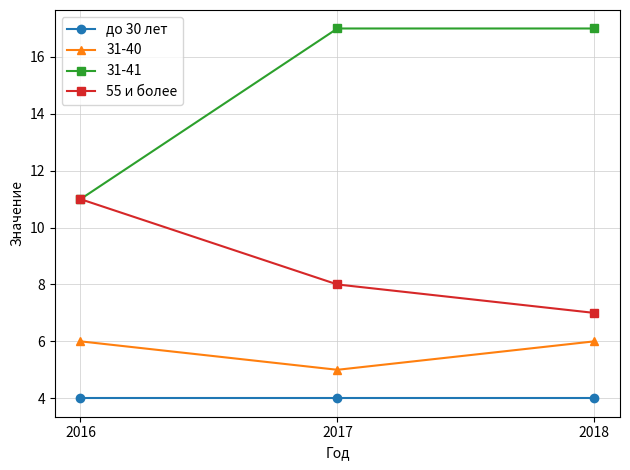

Rank the categories by 55 и более value from lowest to highest.

2018, 2017, 2016